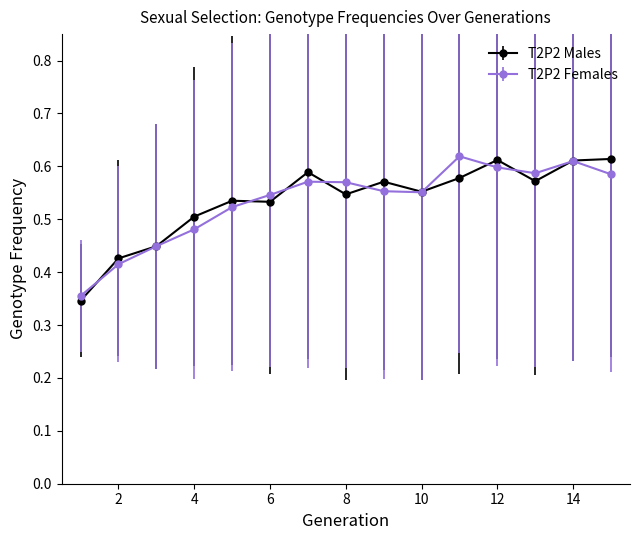

Which series has the widest spread of values?

T2P2 Males